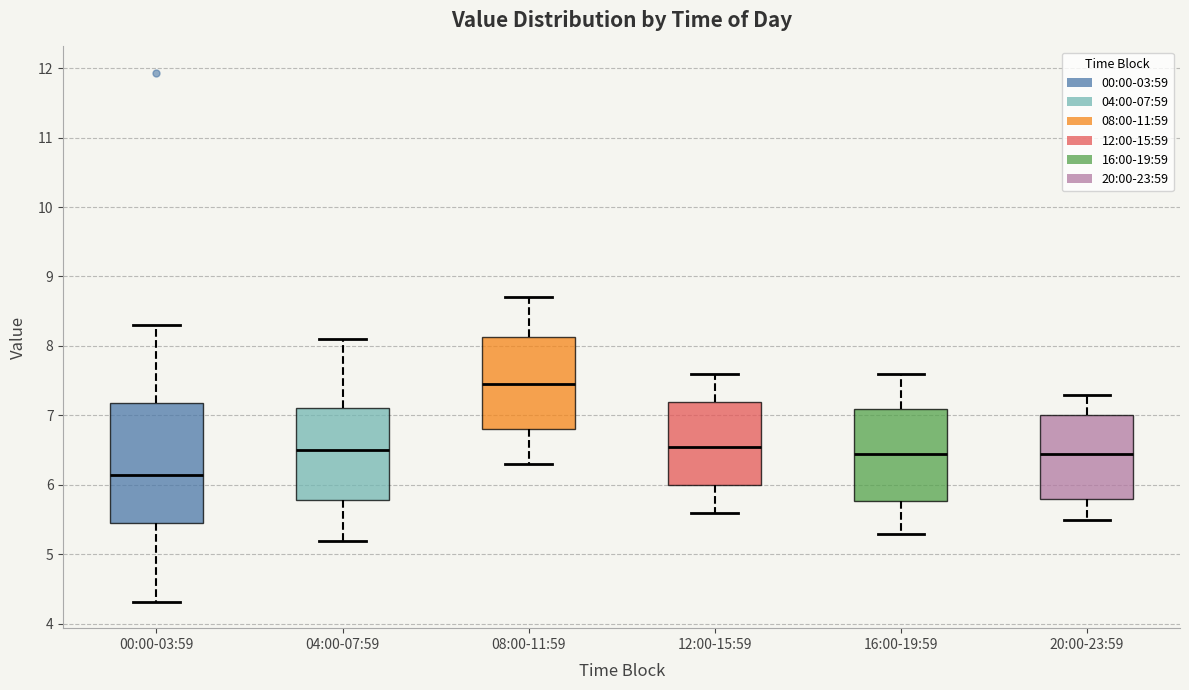

Which box has the lowest median line?

00:00-03:59